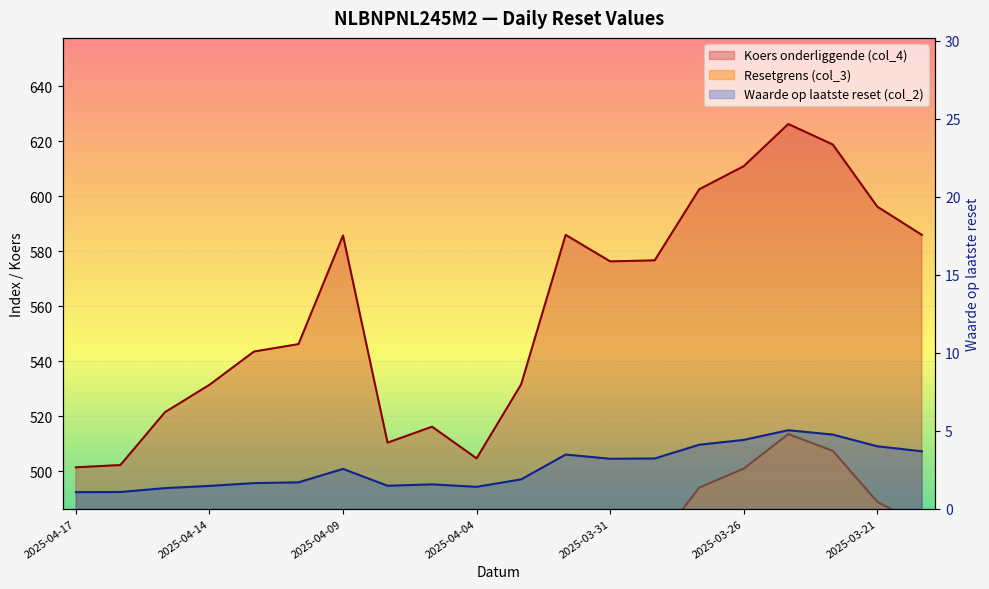

What is the maximum value for Resetgrens (col_3)?

513.6